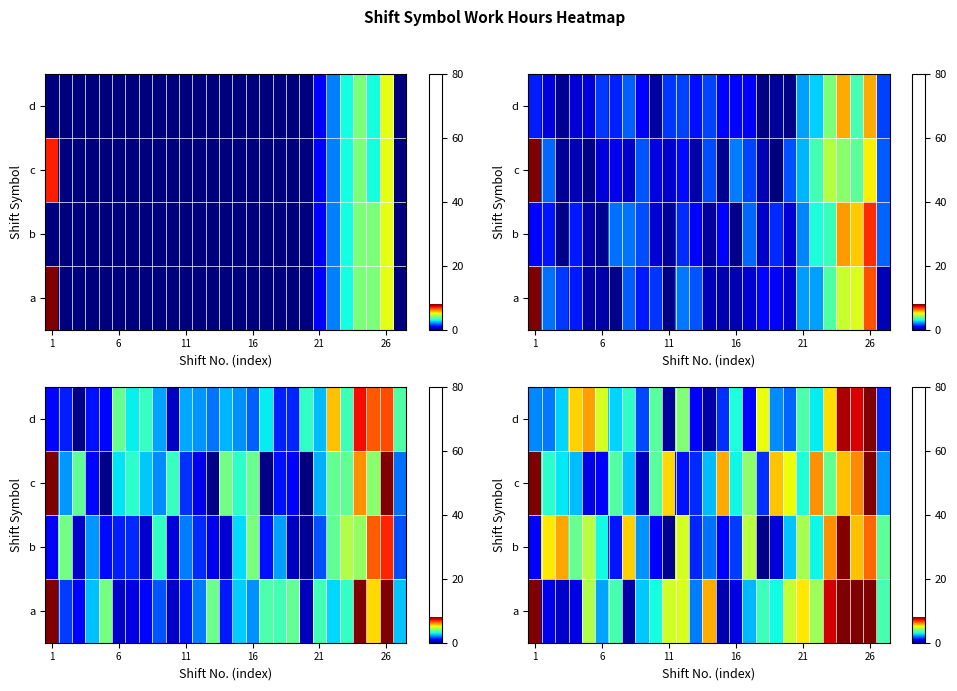

What is the minimum value shown in the chart?

0.1